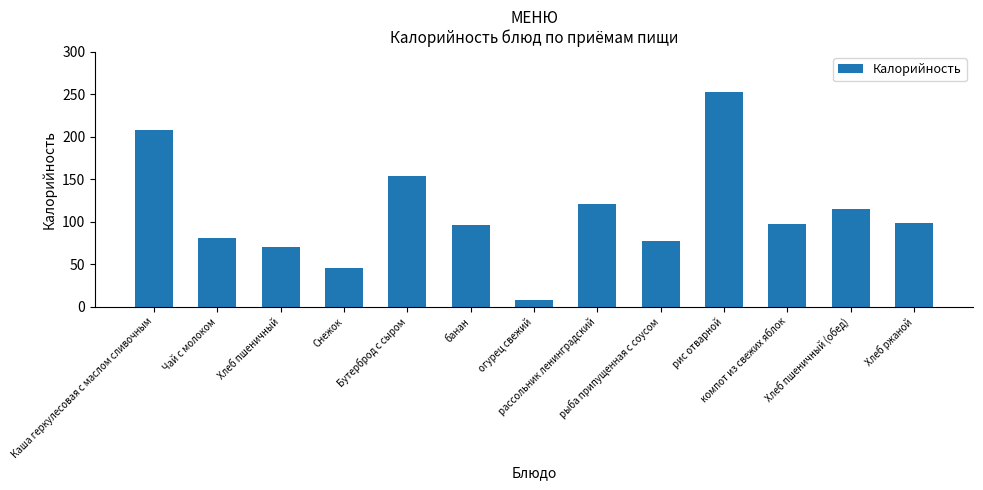

Reading left to right, what are all the values shown in this chart?

Каша геркулесовая с маслом сливочным=208.0	Чай с молоком=81.0	Хлеб пшеничный=70.1	Снежок=45.0	Бутерброд с сыром=154.0	банан=96.0	огурец свежий=8.5	рассольник ленинградский=120.5	рыба припущенная с соусом=77.5	рис отварной=252.1	компот из свежих яблок=97.6	Хлеб пшеничный (обед)=115.0	Хлеб ржаной=99.0